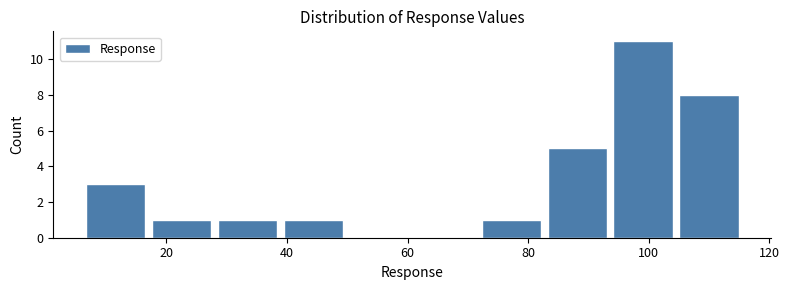

Which range on the x-axis has the tallest bar?

94 to 104